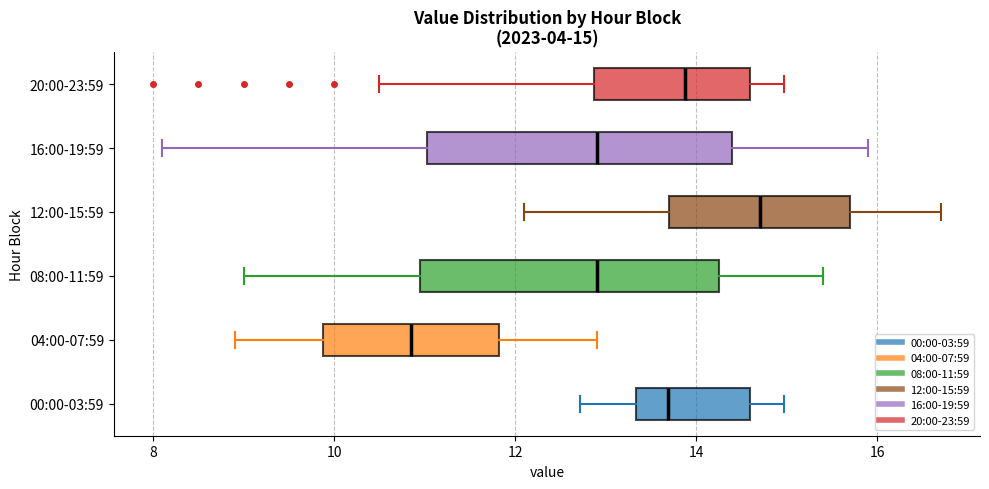

Which box's median line is the furthest to the right?

12:00-15:59